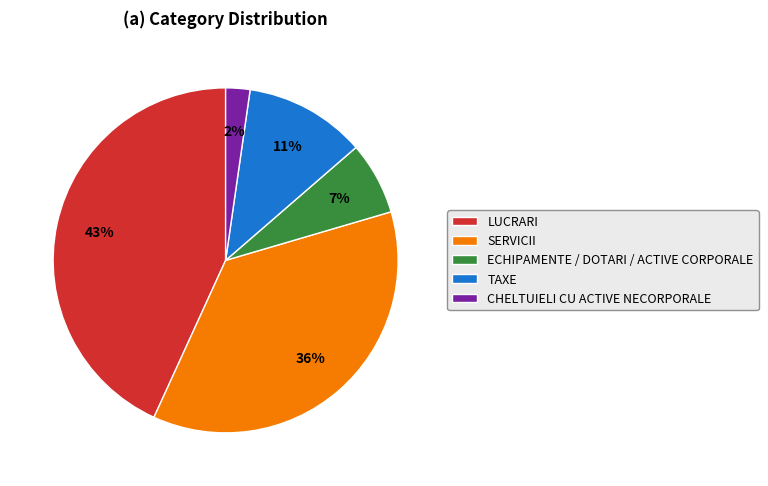

Which category has the biggest portion of the pie?

LUCRARI